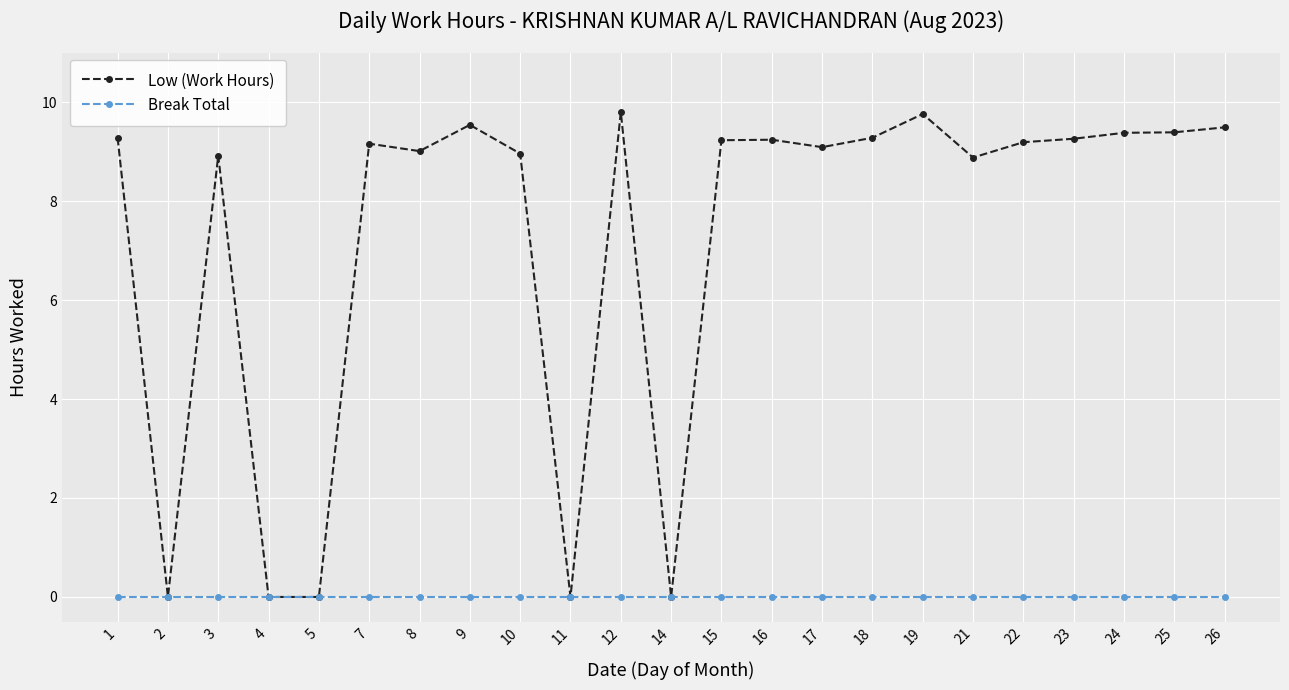

What is the value of the Low (Work Hours) point at the 6th from the left?

9.2